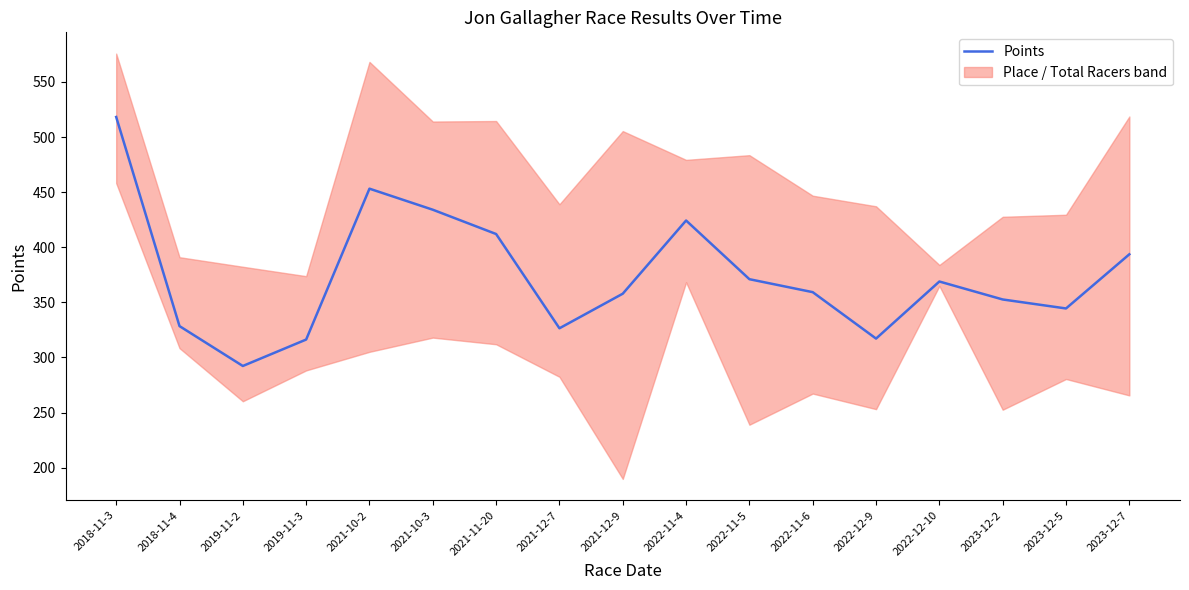

At which category does the data reach its first local valley?

2019-11-2